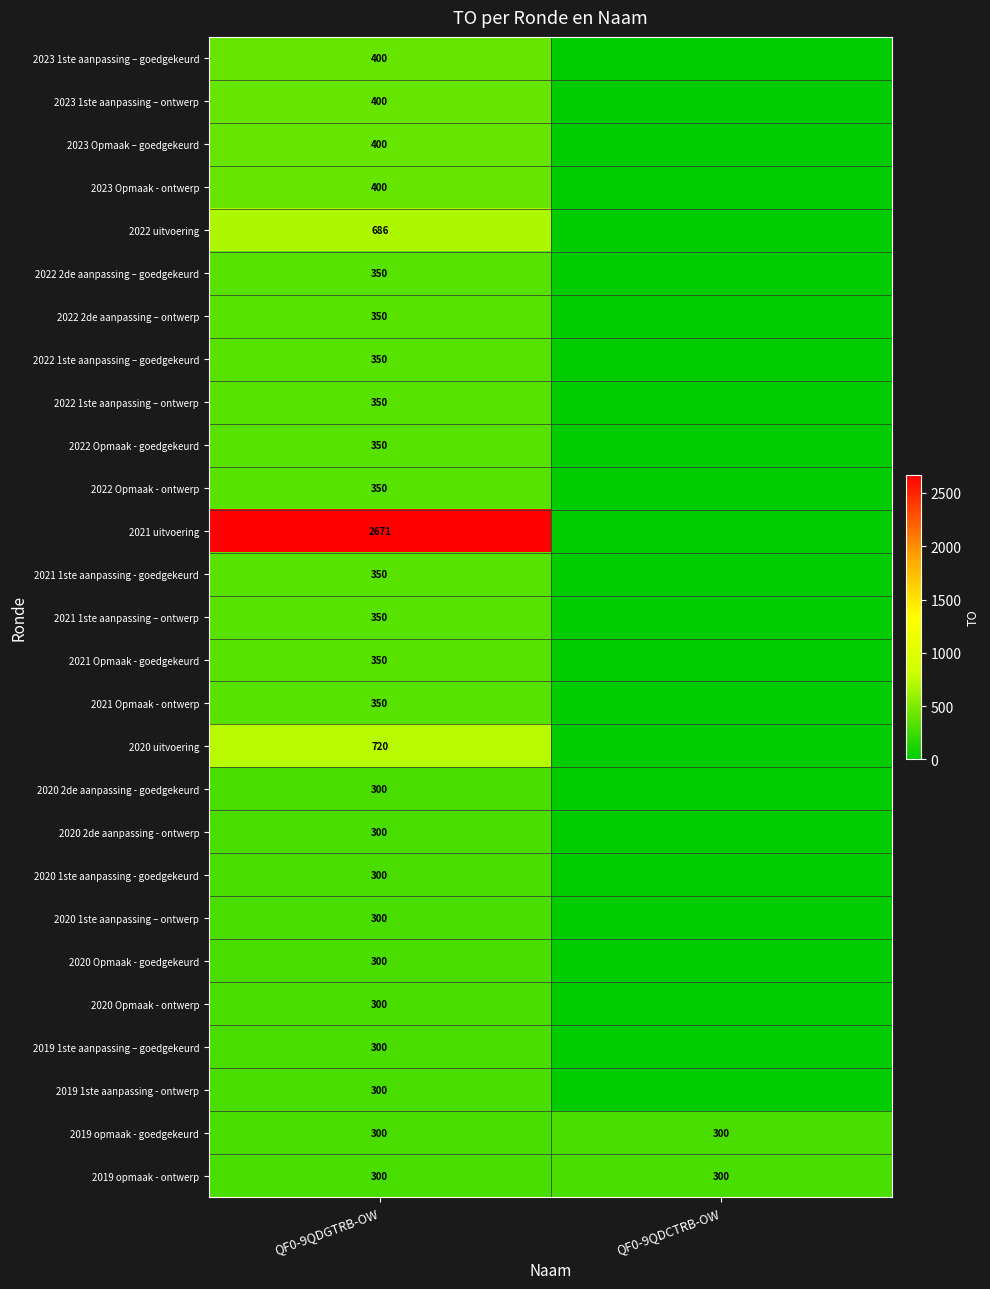

What is the total value across all series at QF0-9QDCTRB-OW?

600